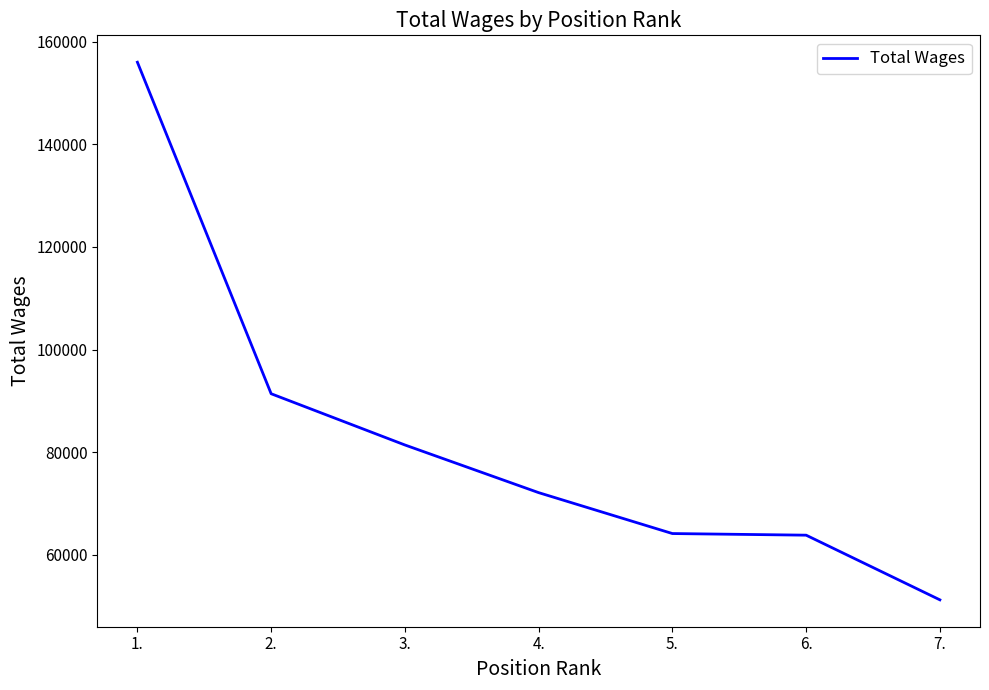

Count the number of data series in this chart.

1